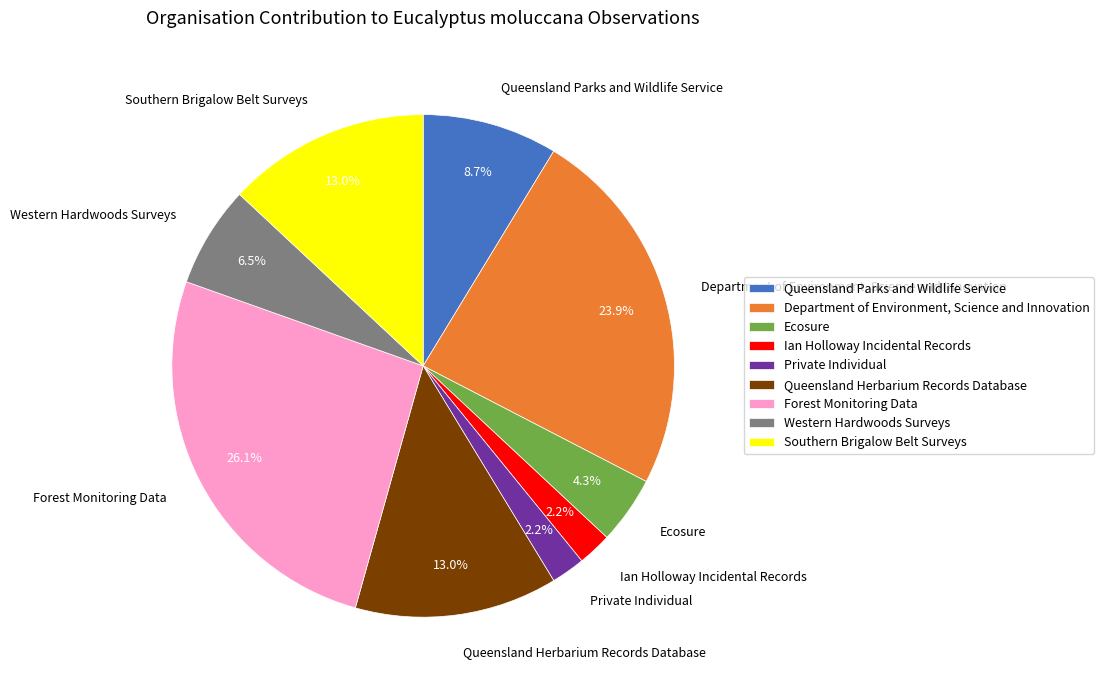

Between Ecosure and Southern Brigalow Belt Surveys, which is larger?

Southern Brigalow Belt Surveys